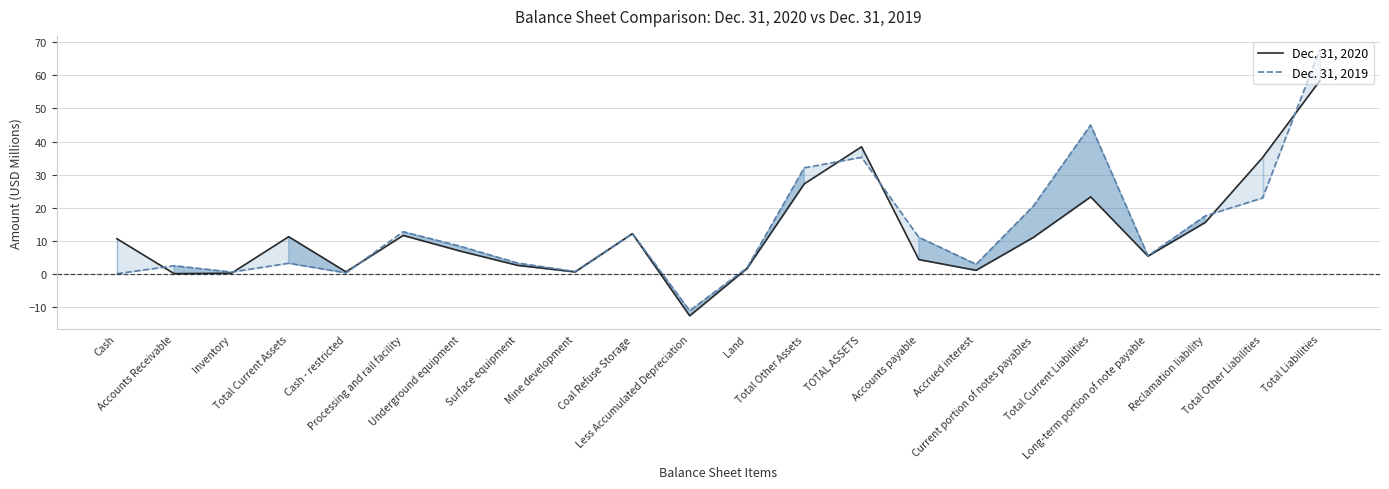

Is the value of Dec. 31, 2020 at TOTAL ASSETS greater than the value of Dec. 31, 2019 at Land?

Yes